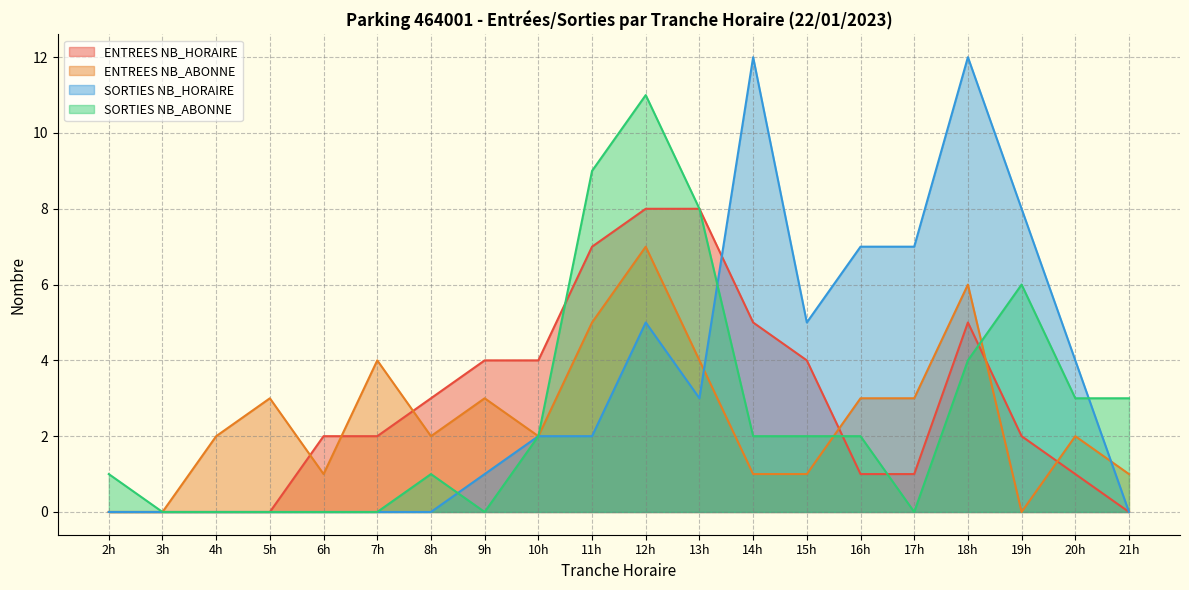

Does the chart display data point markers on the line(s)?

No